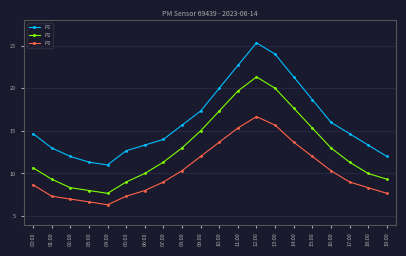

The P1 series shows 3.4 at 18:00. True or false?

False